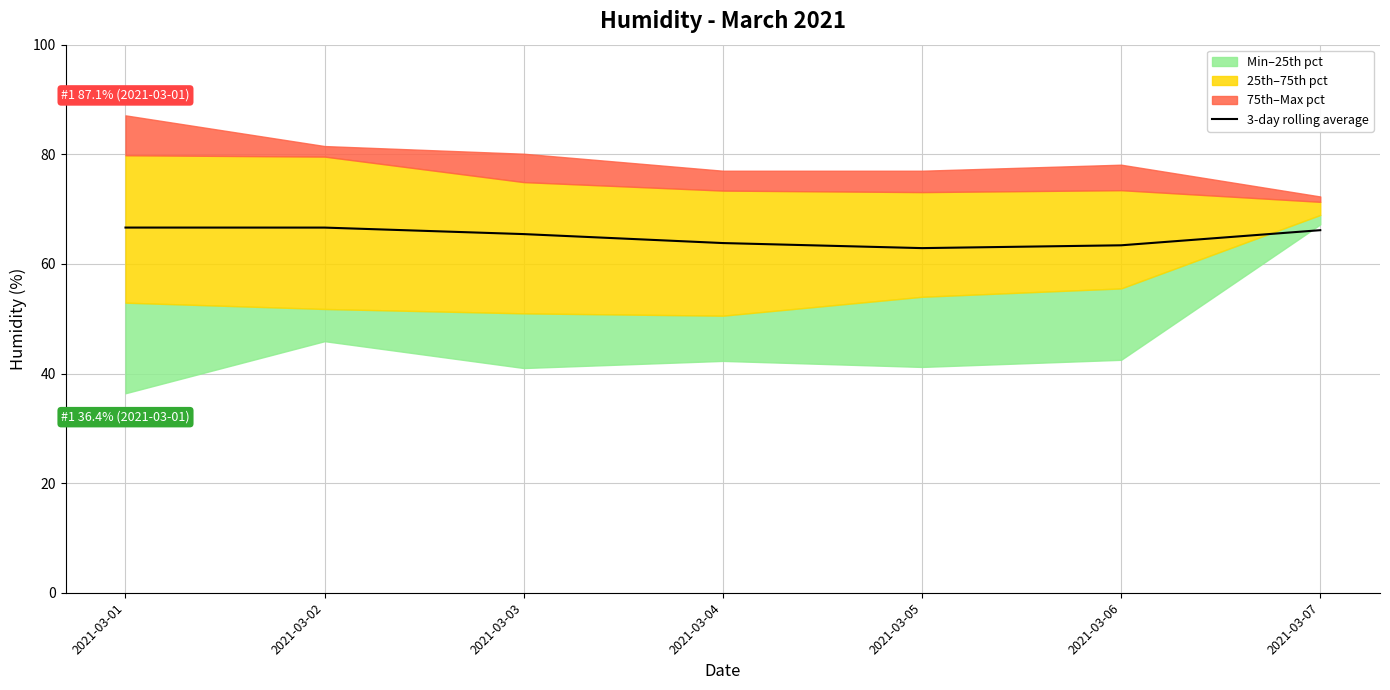

What is the change in value from 2021-03-01 to 2021-03-07?

-0.5